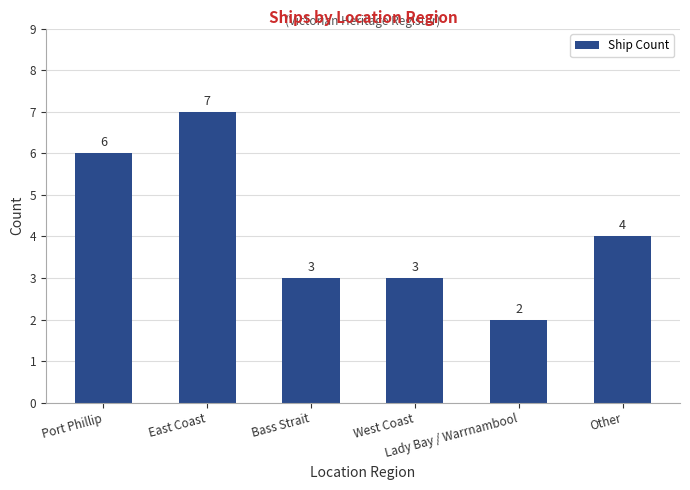

Approximately how many times larger is the value at East Coast compared to West Coast?

2.3